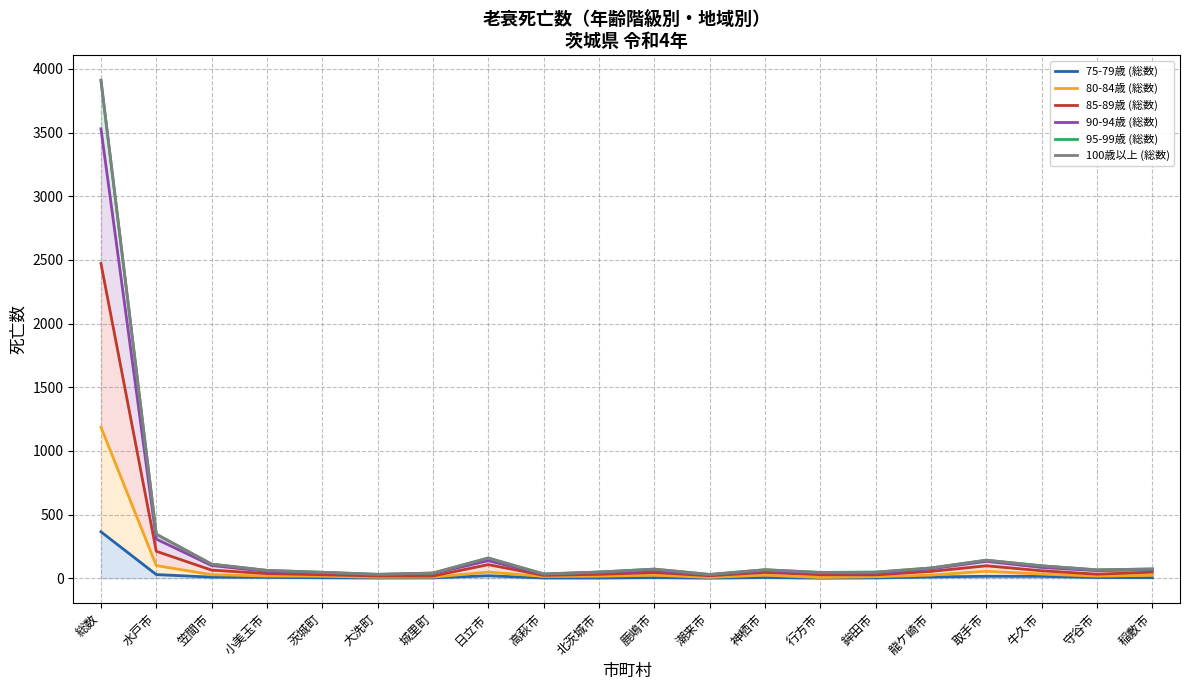

Reading left to right, what are all the values shown in this chart?

75-79歳 (総数): 総数=365	水戸市=29	笠間市=9	小美玉市=7	茨城町=4	大洗町=2	城里町=3	日立市=20	高萩市=2	北茨城市=2	鹿嶋市=5	潮来市=1	神栖市=6	行方市=1	鉾田市=3	龍ケ崎市=10	取手市=16	牛久市=15	守谷市=6	稲敷市=5
80-84歳 (総数): 総数=1187	水戸市=100	笠間市=28	小美玉市=18	茨城町=16	大洗町=8	城里町=9	日立市=49	高萩市=14	北茨城市=16	鹿嶋市=24	潮来市=7	神栖市=24	行方市=6	鉾田市=12	龍ケ崎市=25	取手市=55	牛久市=33	守谷市=17	稲敷市=23
85-89歳 (総数): 総数=2472	水戸市=212	笠間市=64	小美玉市=37	茨城町=28	大洗町=18	城里町=18	日立市=107	高萩市=23	北茨城市=31	鹿嶋市=45	潮来市=20	神栖市=46	行方市=28	鉾田市=27	龍ケ崎市=54	取手市=98	牛久市=59	守谷市=32	稲敷市=48
90-94歳 (総数): 総数=3530	水戸市=308	笠間市=100	小美玉市=54	茨城町=44	大洗町=27	城里町=37	日立市=138	高萩市=30	北茨城市=46	鹿嶋市=61	潮来市=26	神栖市=60	行方市=42	鉾田市=40	龍ケ崎市=74	取手市=133	牛久市=85	守谷市=60	稲敷市=67
95-99歳 (総数): 総数=3911	水戸市=346	笠間市=111	小美玉市=62	茨城町=47	大洗町=31	城里町=41	日立市=159	高萩市=34	北茨城市=49	鹿嶋市=72	潮来市=30	神栖市=67	行方市=46	鉾田市=48	龍ケ崎市=81	取手市=142	牛久市=98	守谷市=66	稲敷市=73
100歳以上 (総数): 総数=3911	水戸市=346	笠間市=111	小美玉市=62	茨城町=47	大洗町=31	城里町=41	日立市=159	高萩市=34	北茨城市=49	鹿嶋市=72	潮来市=30	神栖市=67	行方市=46	鉾田市=48	龍ケ崎市=81	取手市=142	牛久市=98	守谷市=66	稲敷市=73